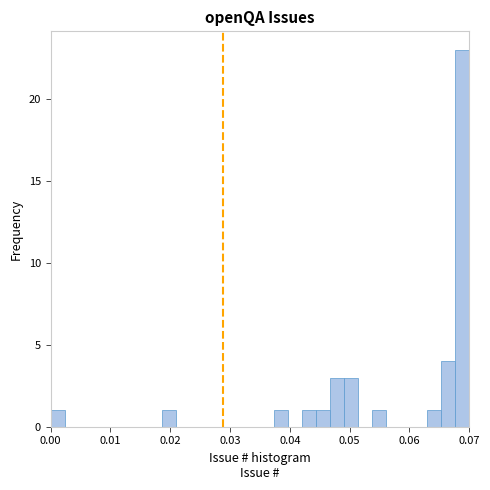

Around what value on the x-axis is the tallest bar? Give the approximate position of its centre, as read against the axis.

0.069